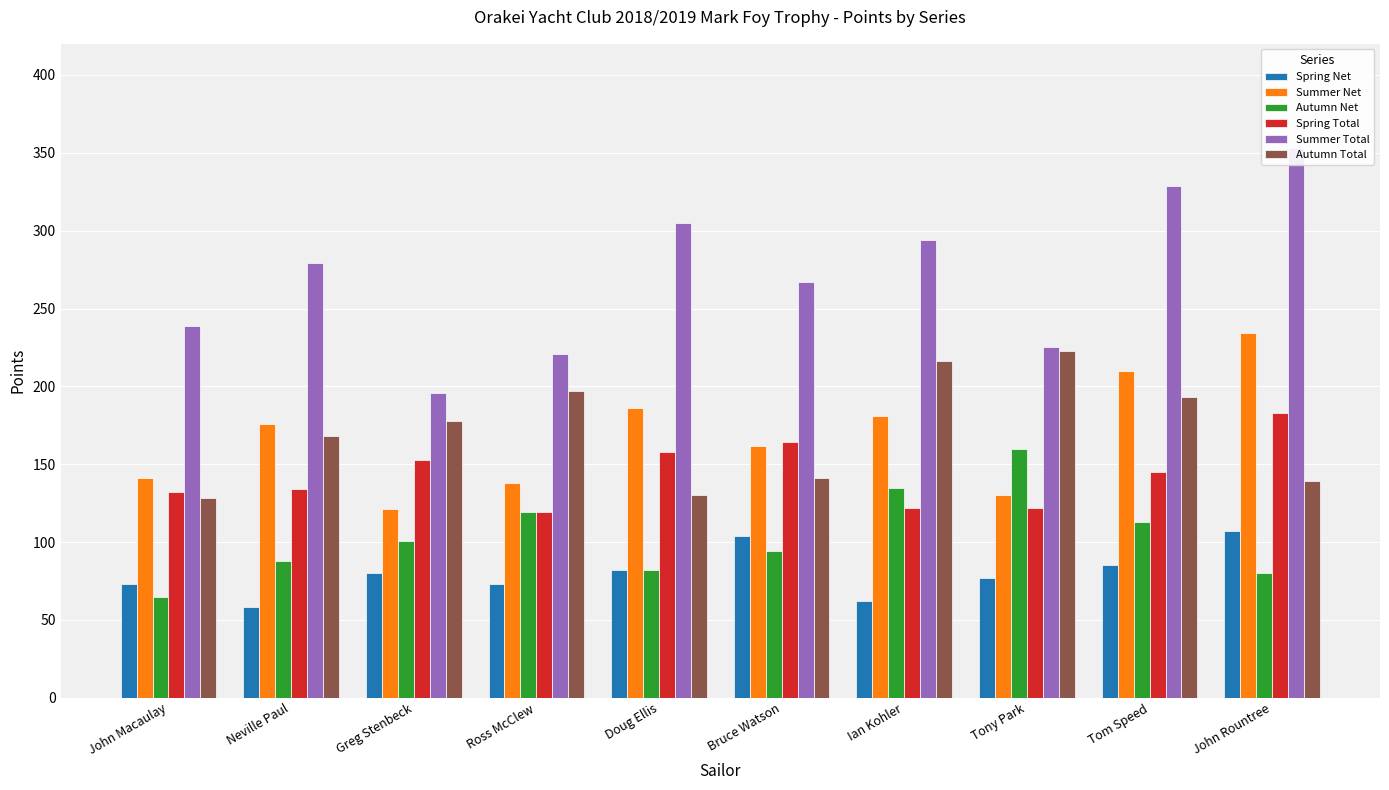

What is the difference between the maximum and second lowest values in the Spring Total series?

61